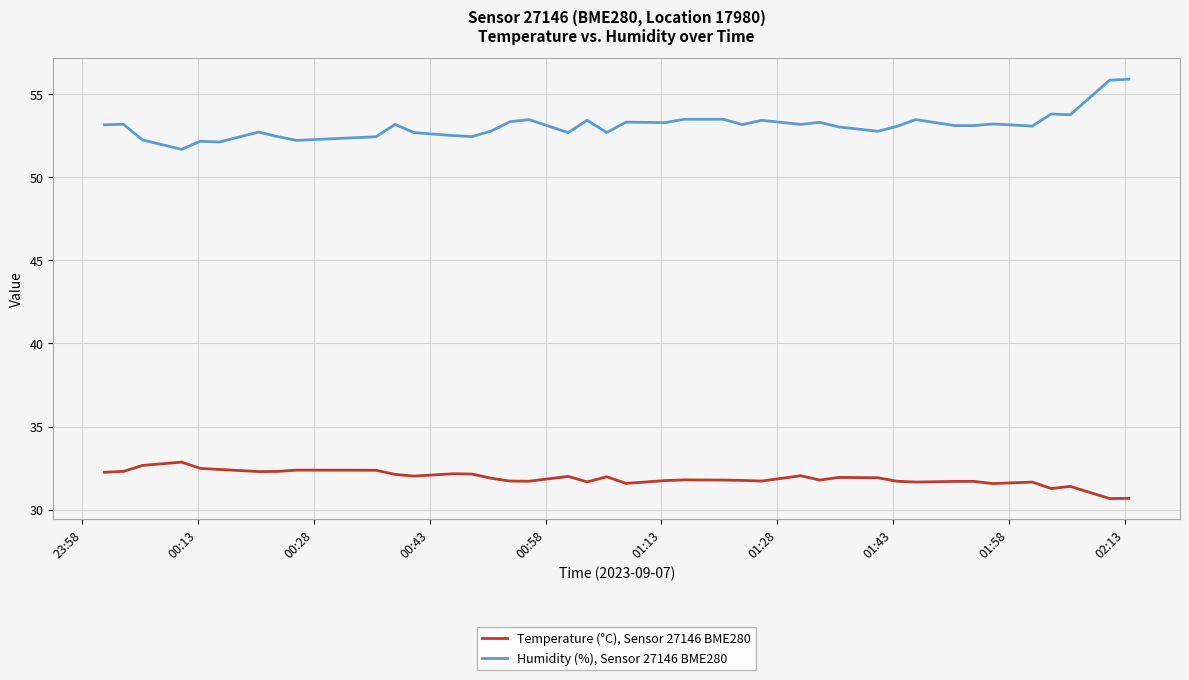

Rank the series by their maximum value, from lowest to highest.

Temperature (°C), Sensor 27146 BME280, Humidity (%), Sensor 27146 BME280